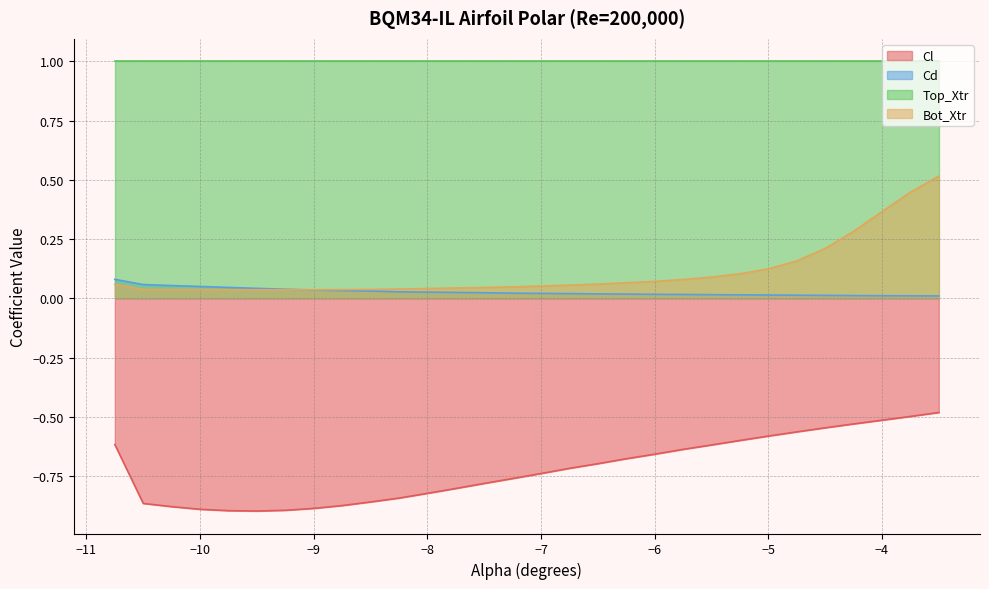

Rank the categories by Cl value from highest to lowest.

-3.5, -3.75, -4.0, -4.25, -4.5, -4.75, -5.0, -5.25, -10.75, -5.5, -5.75, -6.0, -6.25, -6.5, -6.75, -7.0, -7.25, -7.5, -7.75, -8.0, -8.25, -8.5, -10.5, -8.75, -10.25, -9.0, -10.0, -9.25, -9.75, -9.5